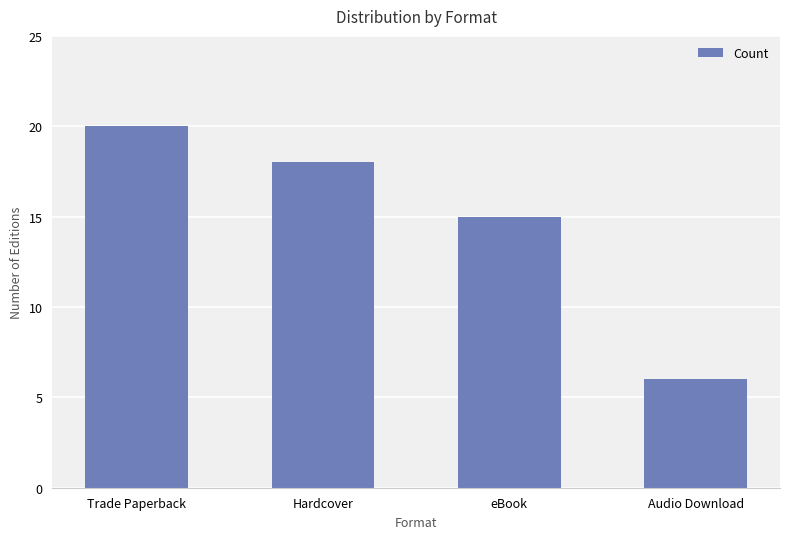

Rank the categories by value from highest to lowest.

Trade Paperback, Hardcover, eBook, Audio Download